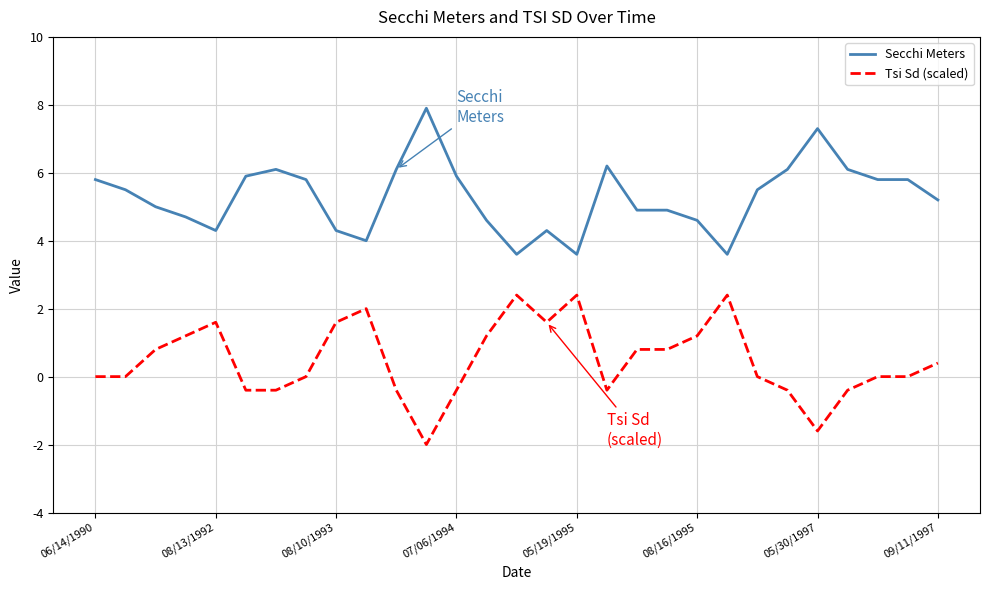

What is the maximum value shown in the chart?

7.9